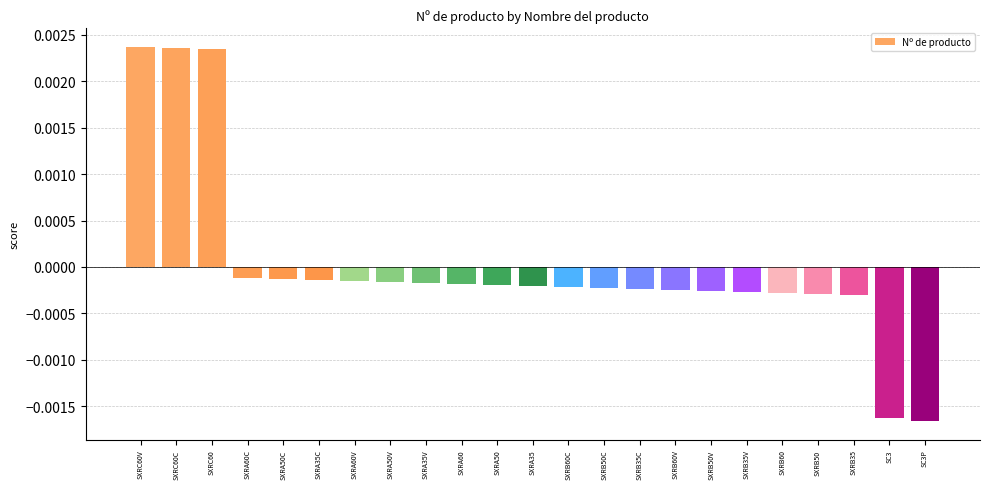

How many bars are there in total?

23